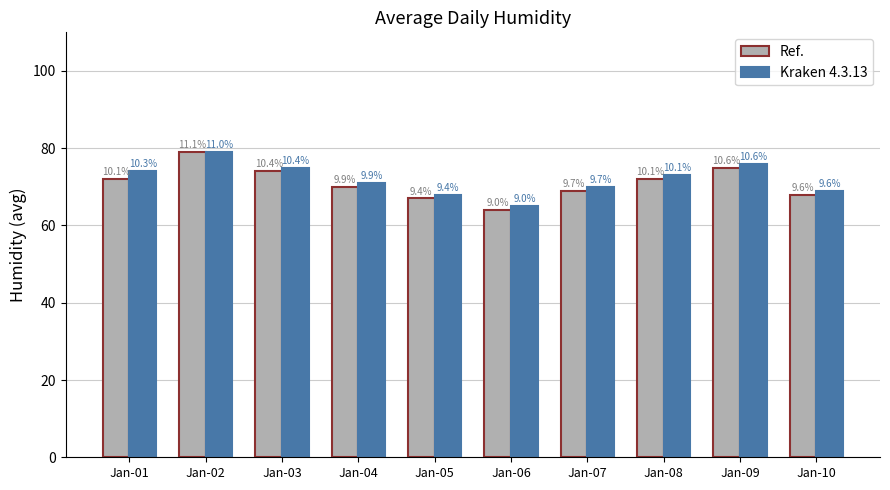

What are all the series names shown in the legend?

Ref., Kraken 4.3.13